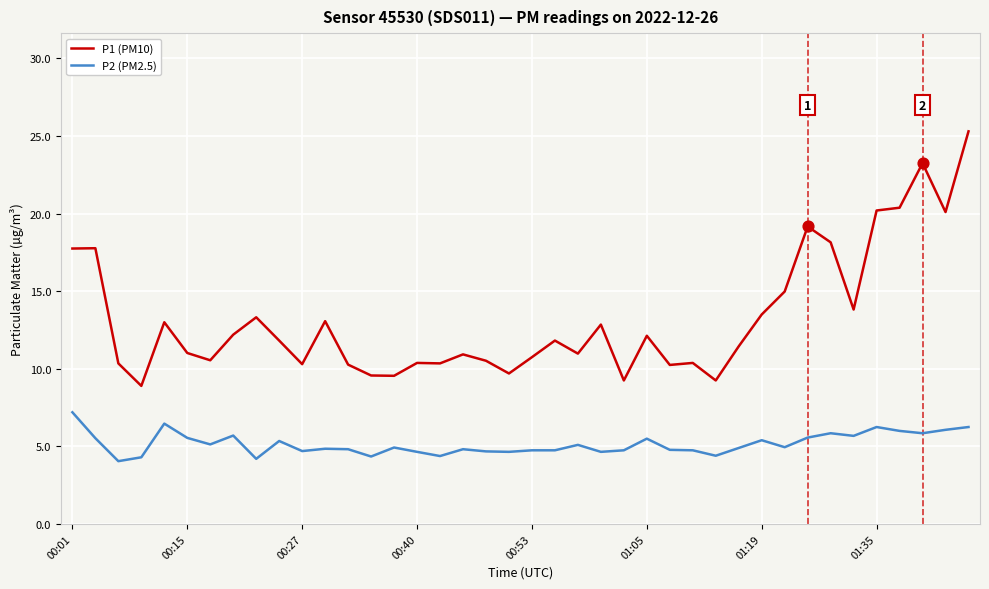

What are all the series names shown in the legend?

P1 (PM10), P2 (PM2.5)